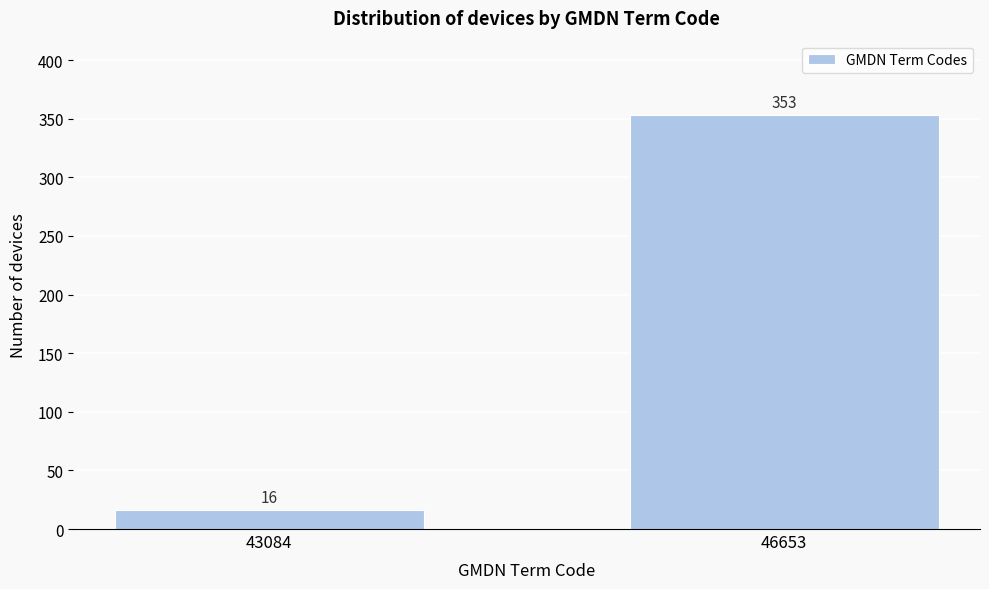

Reading right to left, transcribe all the data shown in this chart.

353	16